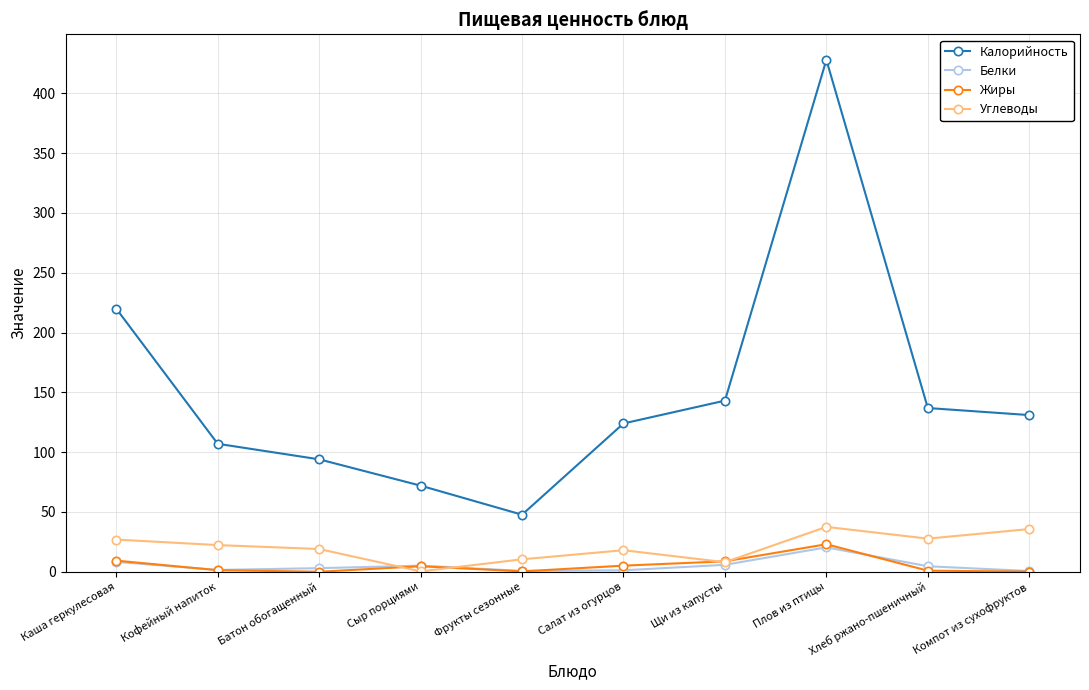

At which category does Калорийность reach its first local peak?

Плов из птицы